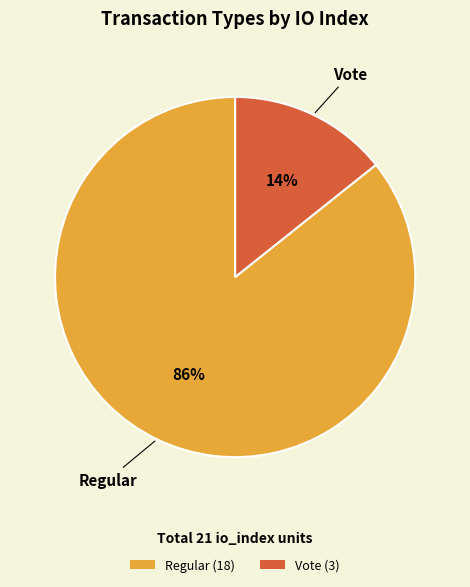

Which slice is the largest?

Regular